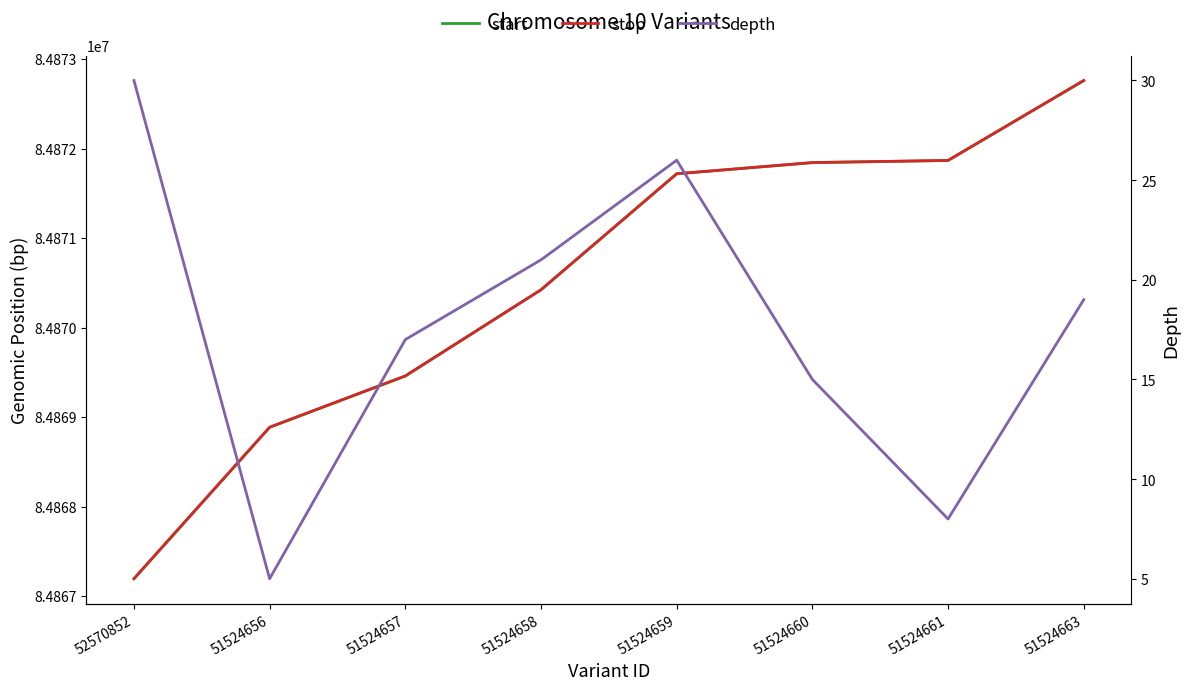

Rank the categories by start value from highest to lowest.

51524663, 51524661, 51524660, 51524659, 51524658, 51524657, 51524656, 52570852